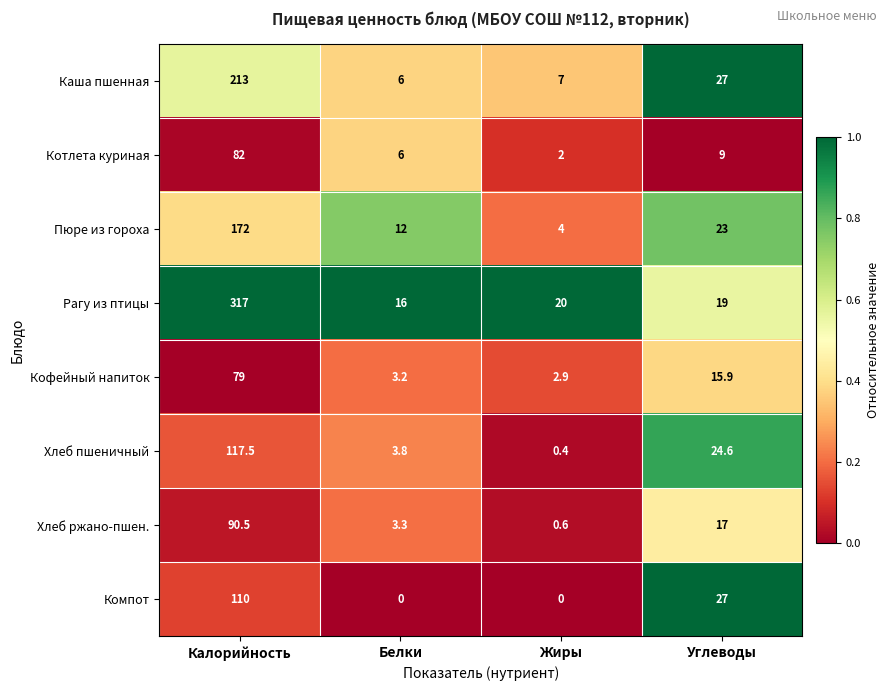

What is the total value across all series at Углеводы?

162.5